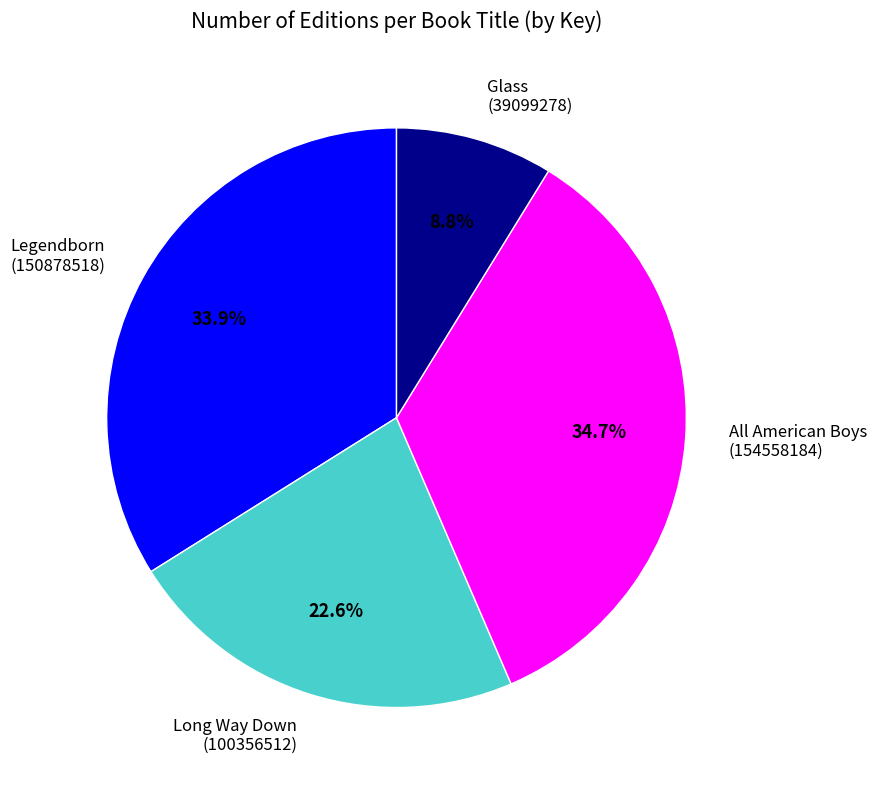

To the nearest percent, what is the difference between the largest and smallest slice percentages?

26%